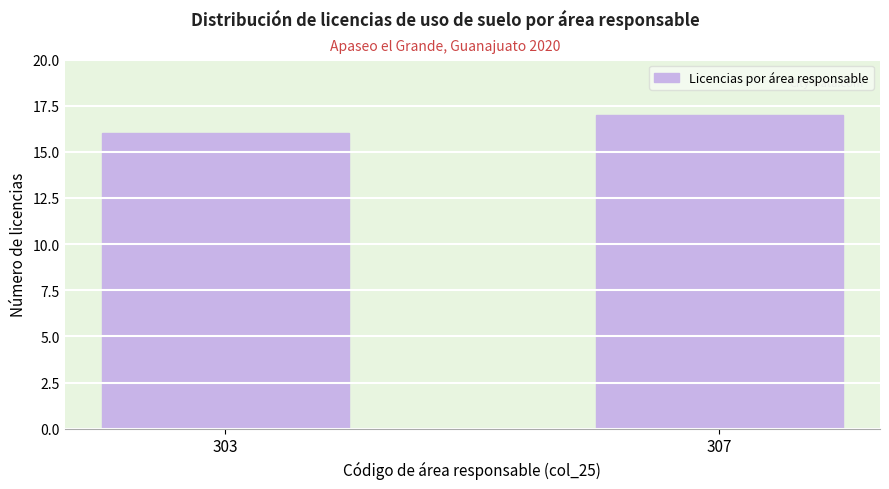

Reading left to right, transcribe all the data shown in this chart.

303=16	307=17